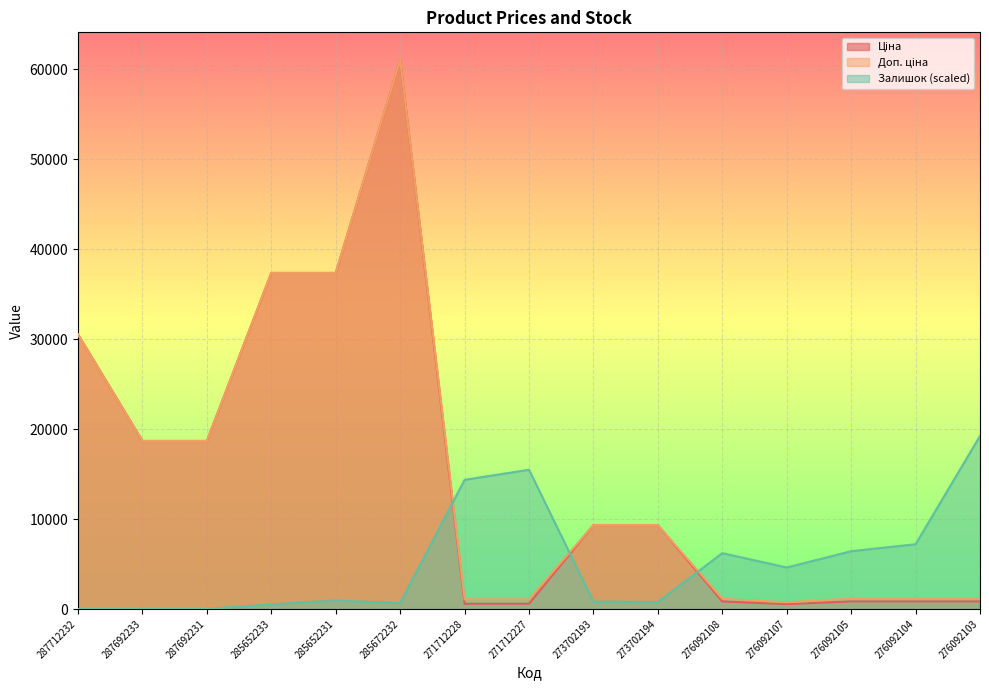

What position from the right is 276092103?

1